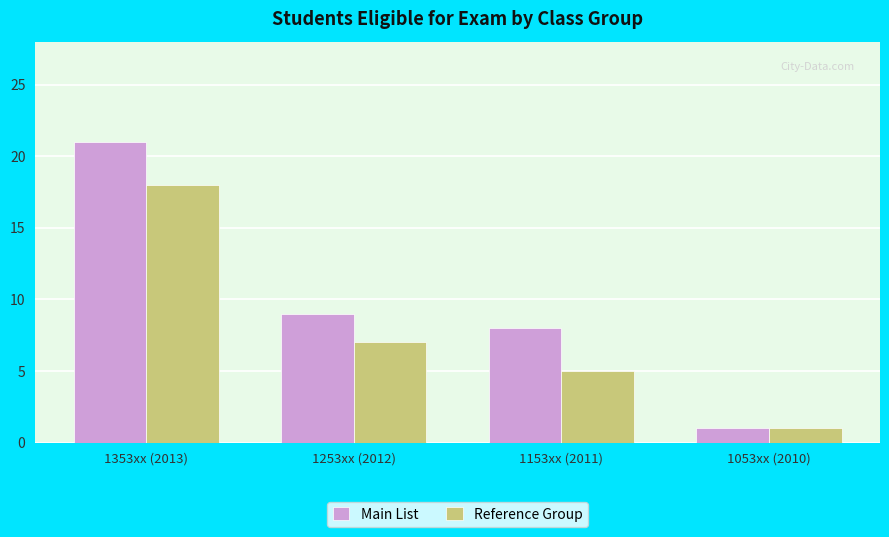

True or false: Reference Group has a value of 1 at 1053xx (2010).

True